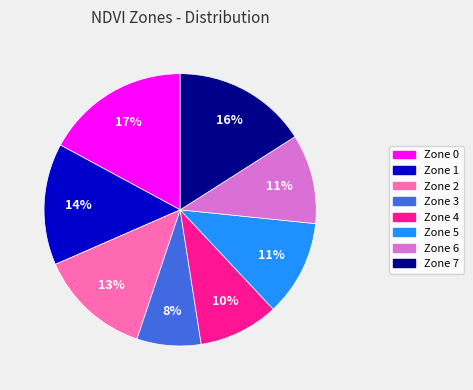

What is the smallest slice in the pie chart?

Zone 3